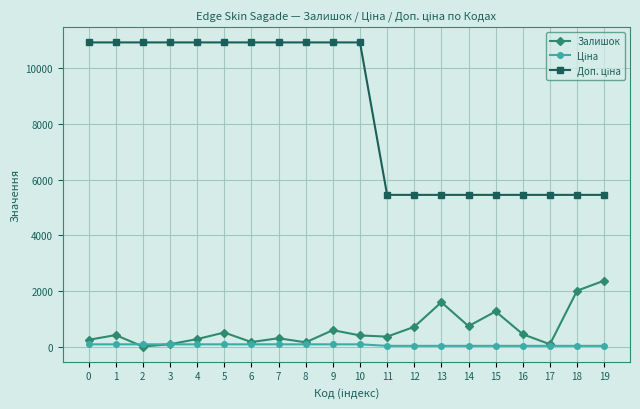

What is the highest value of the Залишок series?

2387.0